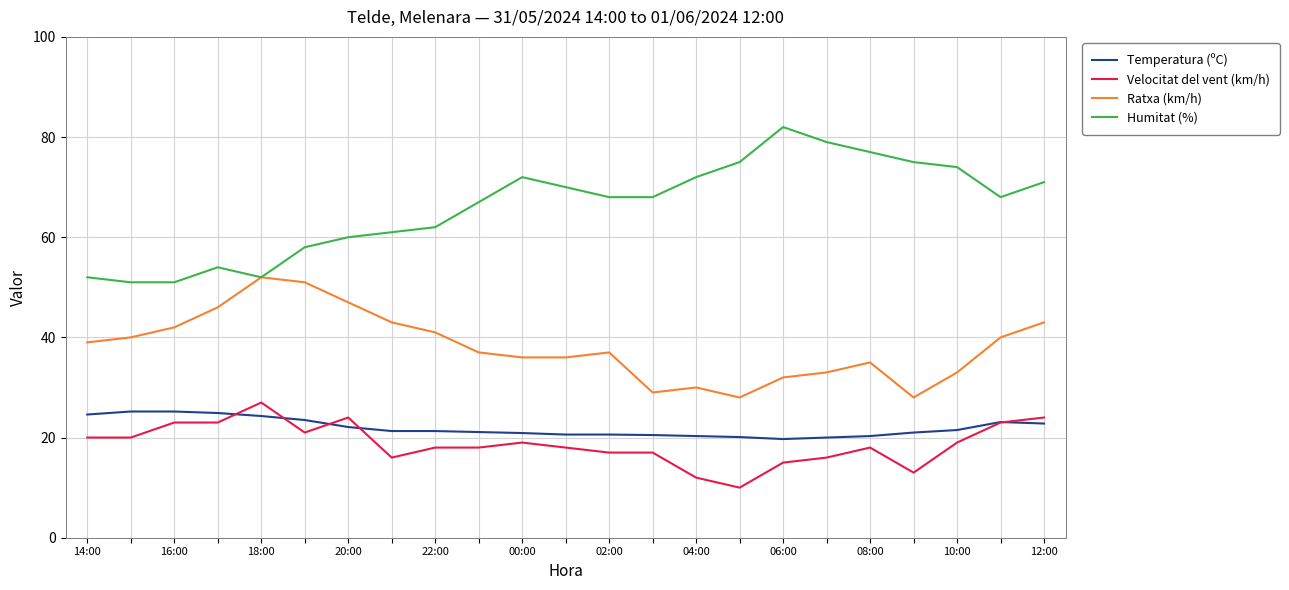

Which series has the largest total across all categories?

Humitat (%)